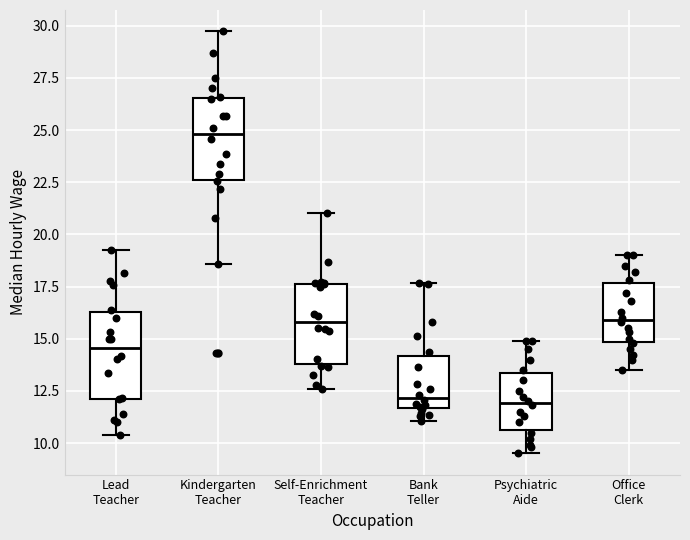

Reading left to right, transcribe this box plot: for each box, give where its median line is, the range the box spans, and where its two whiskers end, as read against the y-axis. The values are not printed on the chart, so give them approximately, as read against the axis.

Lead Teacher: median 14.5, box 12.0 to 16.5, whiskers 10.5 to 19.5
Kindergarten Teacher: median 25.0, box 22.5 to 26.5, whiskers 18.5 to 29.5
Self-Enrichment Teacher: median 16.0, box 14.0 to 17.5, whiskers 12.5 to 21.0
Bank Teller: median 12.0, box 11.5 to 14.0, whiskers 11.0 to 17.5
Psychiatric Aide: median 12.0, box 10.5 to 13.5, whiskers 9.5 to 15.0
Office Clerk: median 16.0, box 15.0 to 17.5, whiskers 13.5 to 19.0